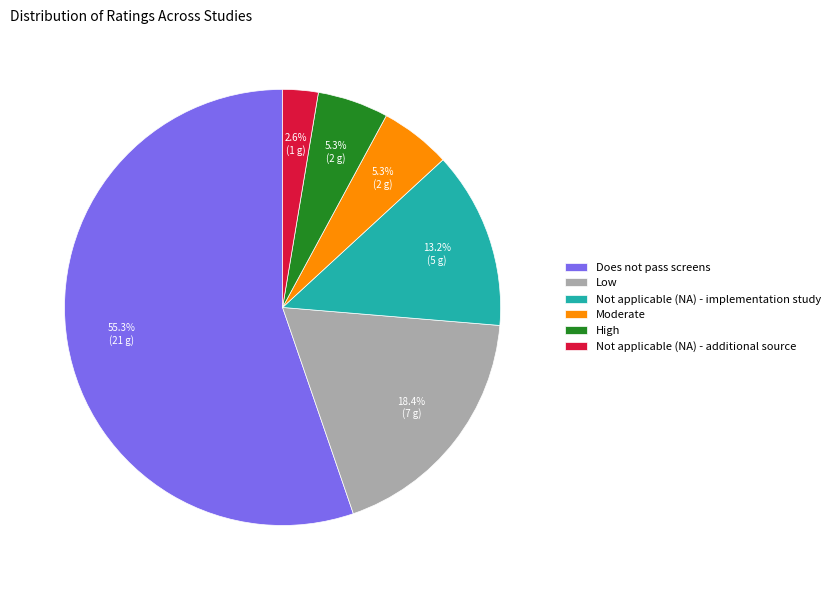

To the nearest percent, what portion does High represent?

5%